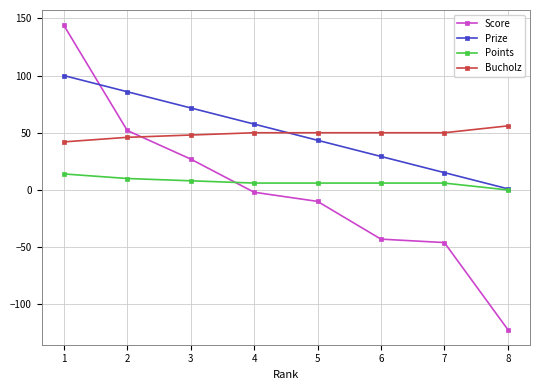

True or false: Prize has more than 0 interior local peaks.

False